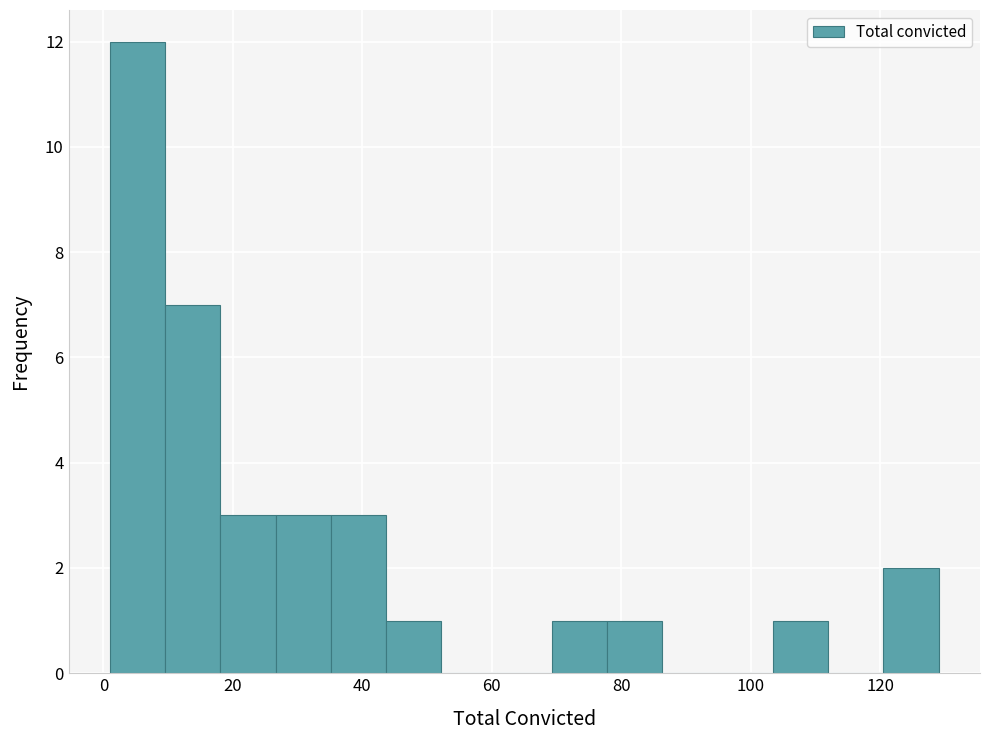

What is the height of the bar covering 2 to 10 on the x-axis? Neither the bar edges nor the heights are printed on the chart, so give them approximately, as read against the axes.

12